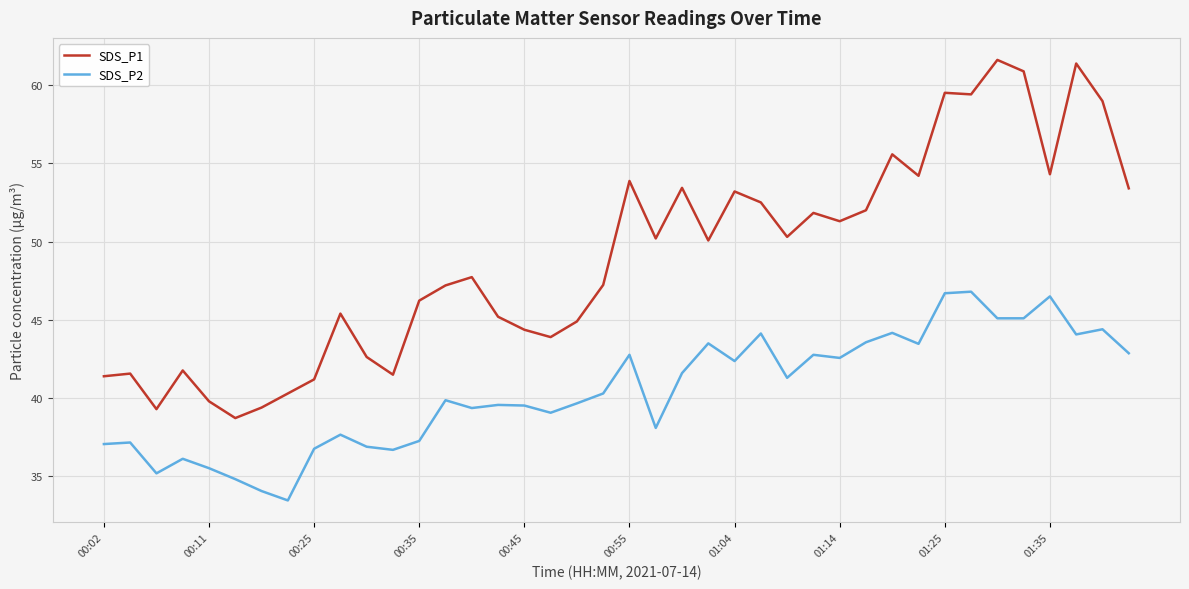

What is the difference between the maximum and minimum values in the SDS_P2 series?

13.3